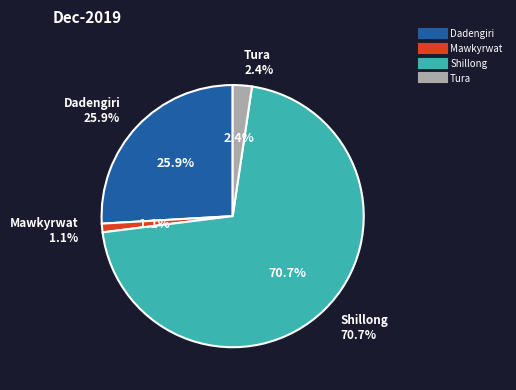

To the nearest percent, what is the average slice percentage?

25%